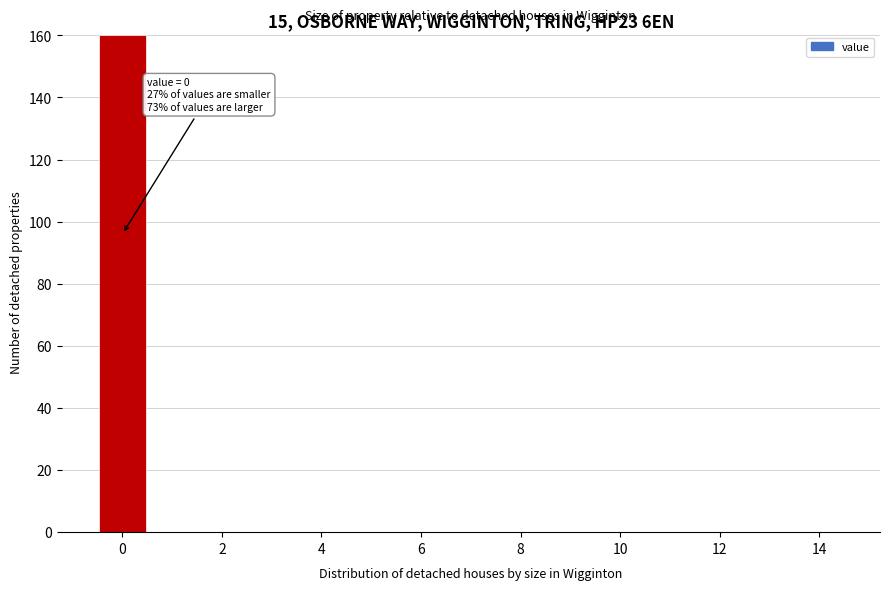

Over which range of the x-axis is the bar tallest?

-0.5 to 0.5